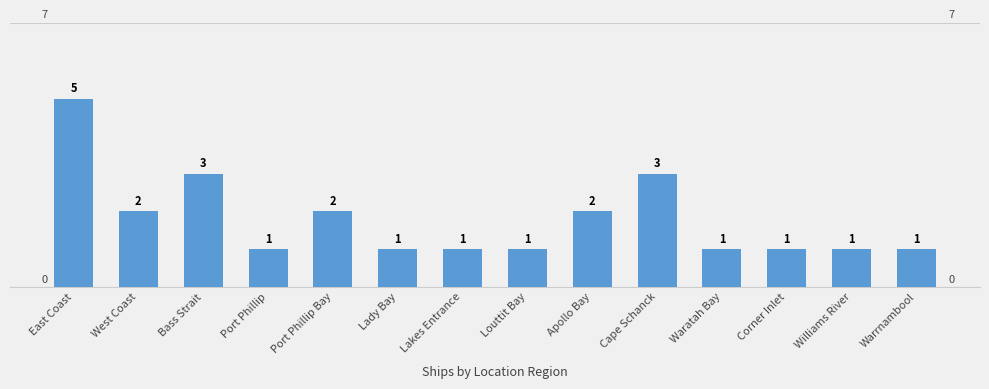

What is the maximum value shown in the chart?

5